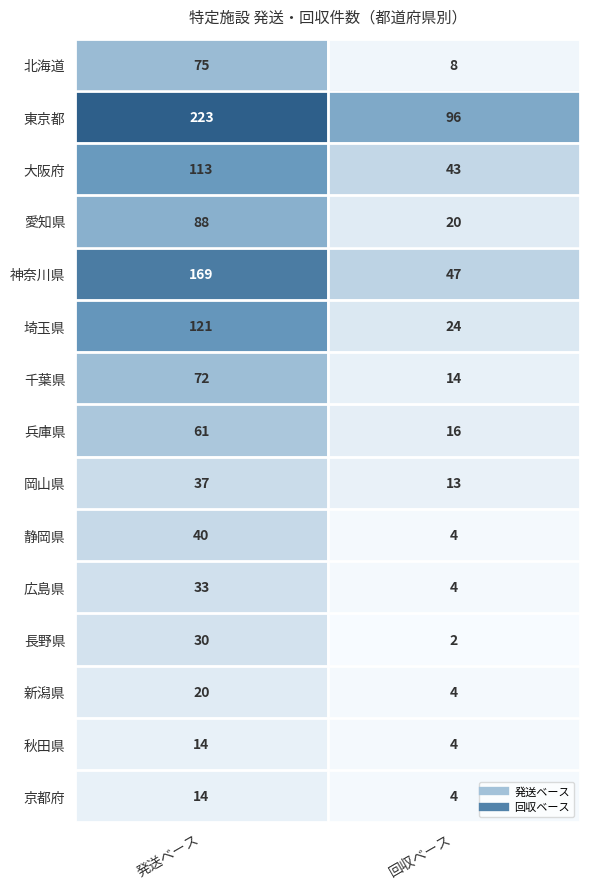

What is the difference between the maximum and minimum values in the 広島県 series?

29